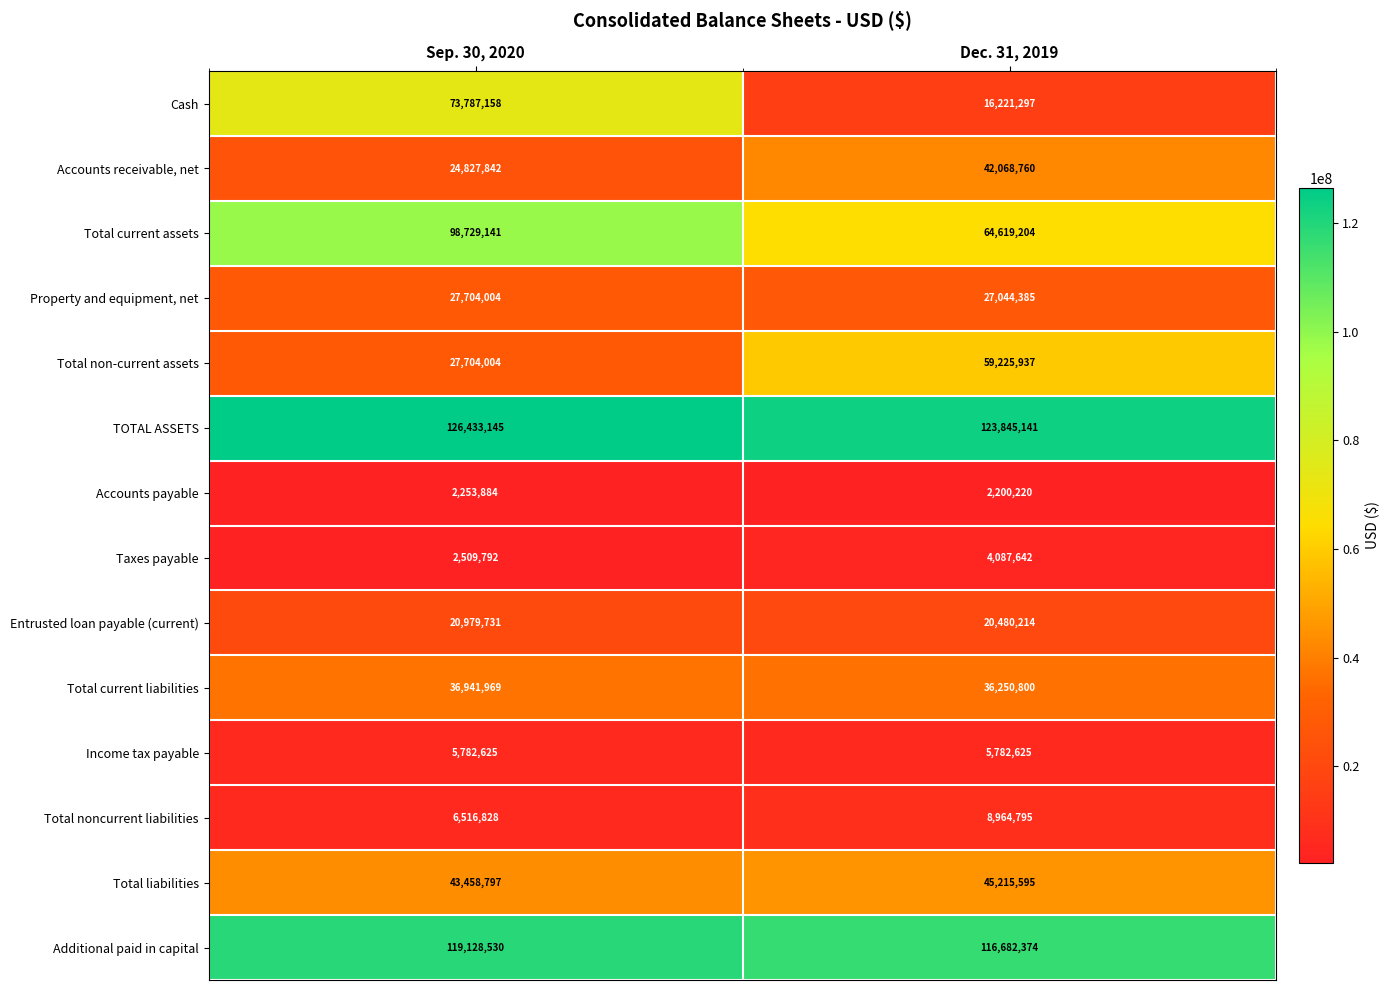

The value of Total current liabilities at Dec. 31, 2019 is 11324147. True or false?

False